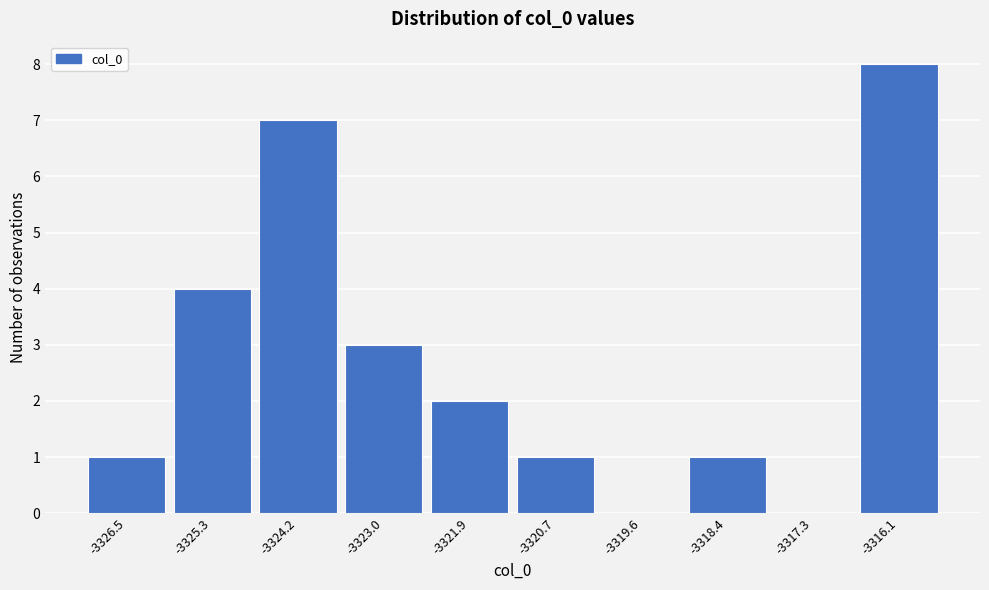

Which range on the x-axis has the tallest bar?

-3316.6 to -3315.6